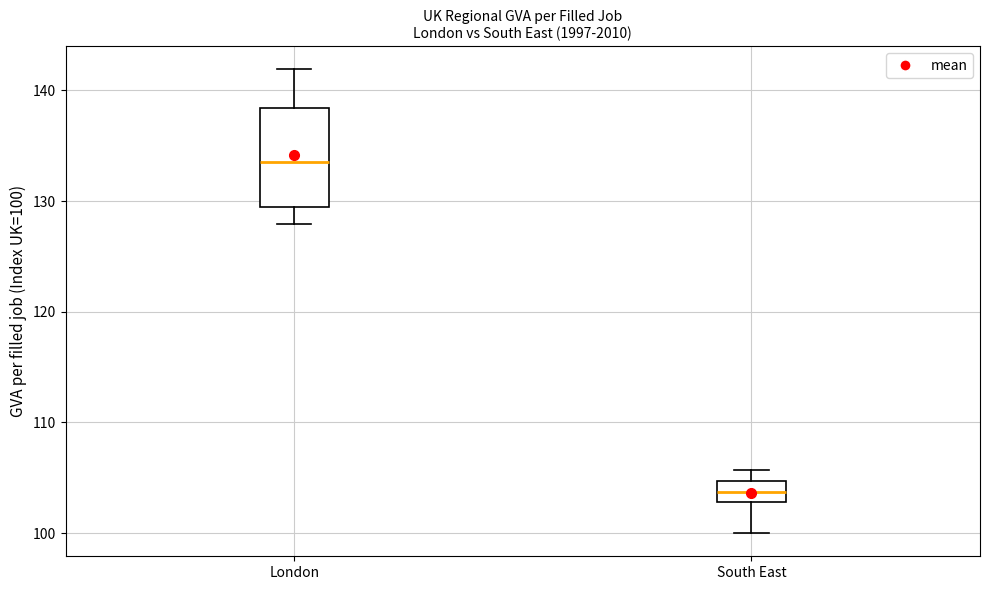

Reading left to right, read every box against the y-axis: the position of its median line, the range the box covers, and the ends of its whiskers. The values are not printed on the chart, so give them approximately, as read against the axis.

London: median 134, box 129 to 138, whiskers 128 to 142
South East: median 104, box 103 to 105, whiskers 100 to 106